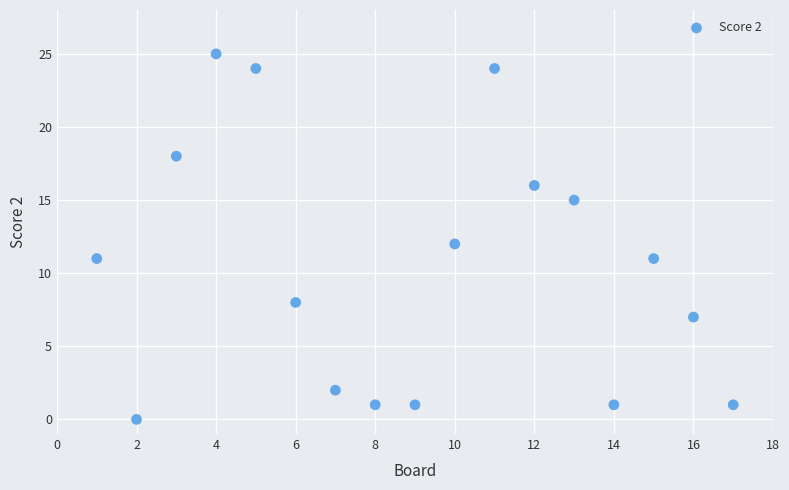

What is the range of X values (max minus min)?

16